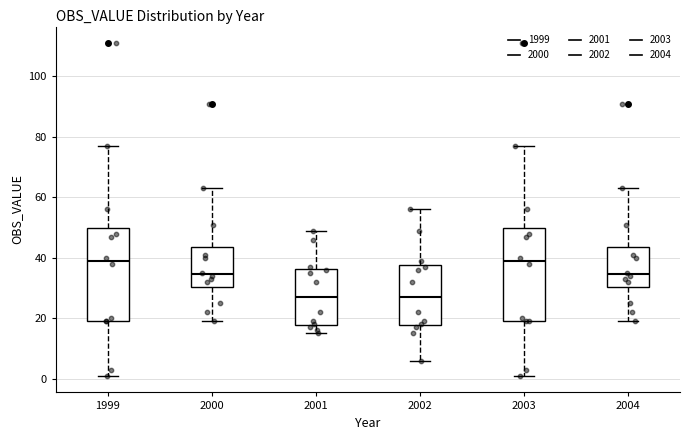

Reading left to right, read every box against the y-axis: the position of its median line, the range the box covers, and the ends of its whiskers. The values are not printed on the chart, so give them approximately, as read against the axis.

1999: median 40, box 20 to 50, whiskers 2 to 78
2000: median 34, box 30 to 44, whiskers 20 to 64
2001: median 28, box 18 to 36, whiskers 16 to 50
2002: median 28, box 18 to 38, whiskers 6 to 56
2003: median 40, box 20 to 50, whiskers 2 to 78
2004: median 34, box 30 to 44, whiskers 20 to 64